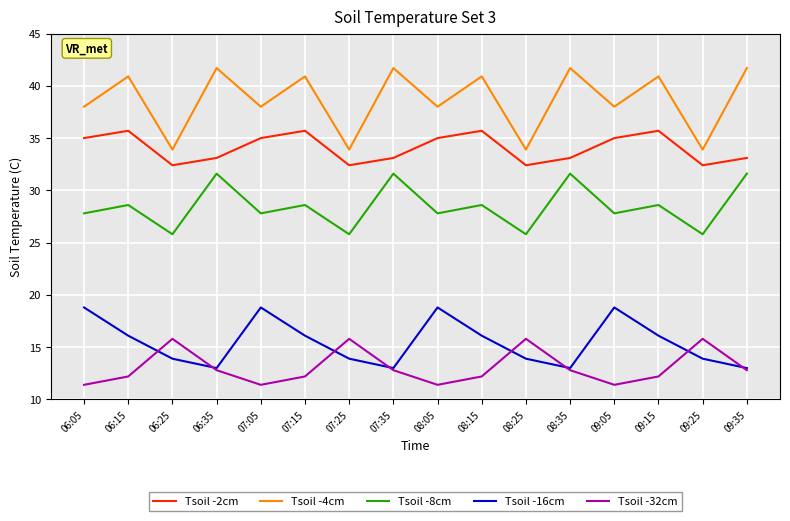

True or false: Tsoil -2cm and Tsoil -32cm cross at least once.

False